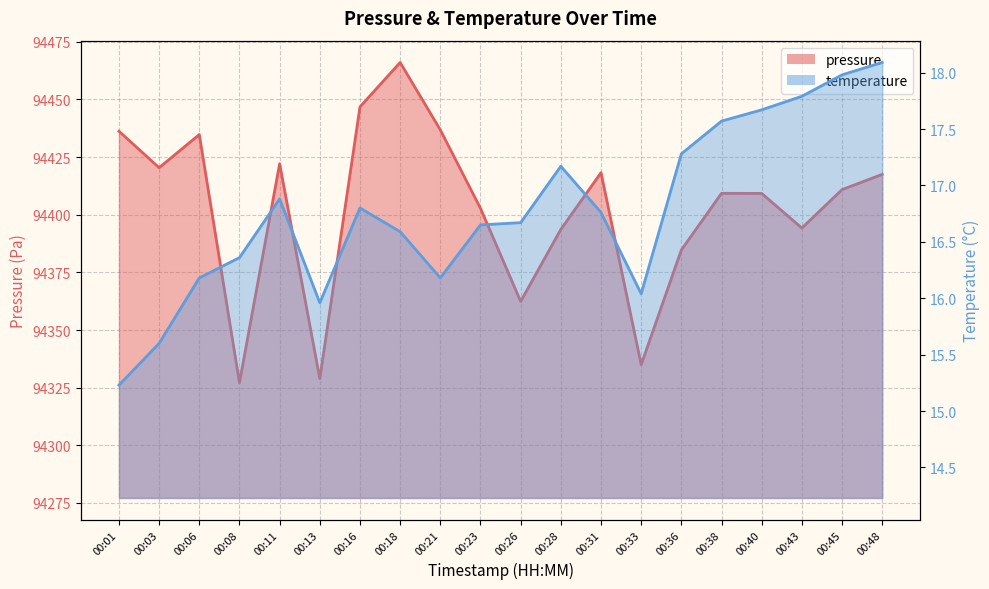

True or false: temperature and pressure cross at least once.

False